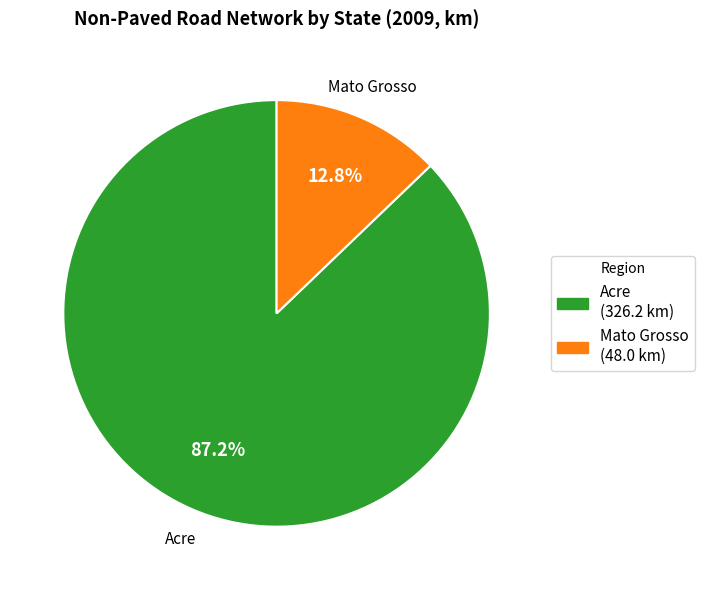

What percentage is the Mato Grosso slice, to the nearest percent?

13%